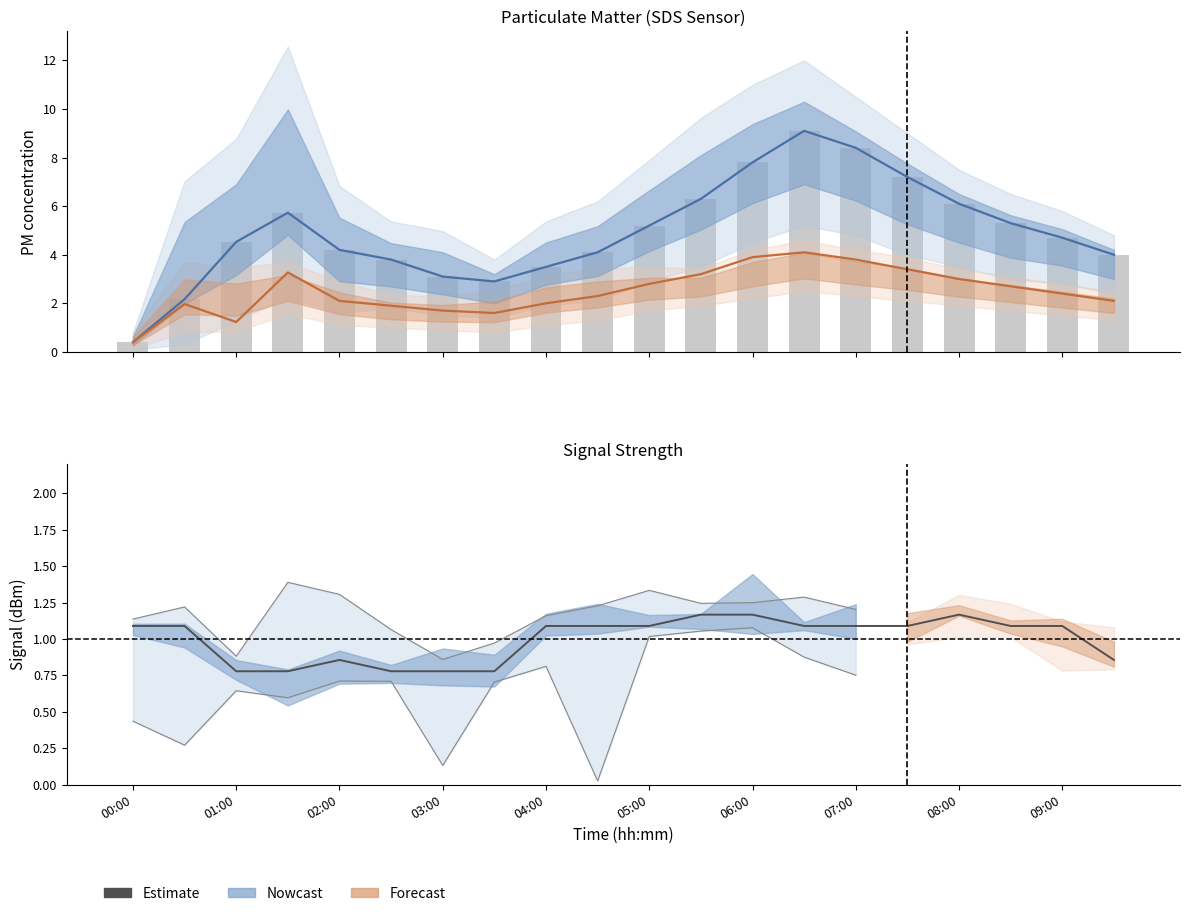

True or false: SDS_P1 (bar) has a value of 8.4 at 07:00.

True